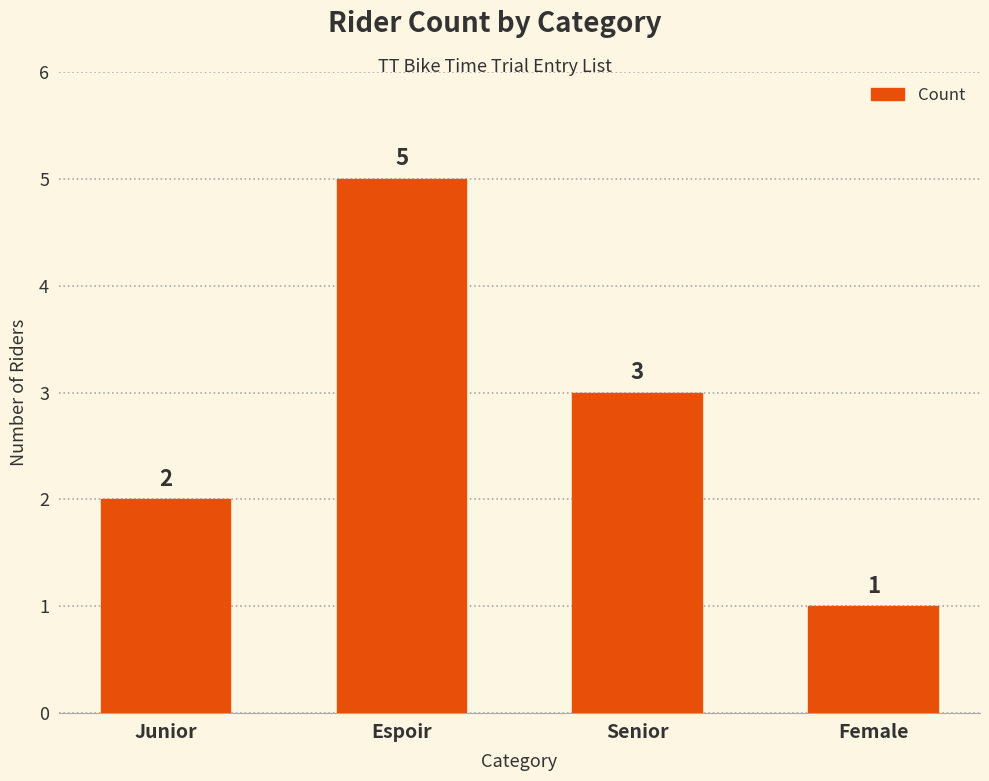

Approximately how many times larger is the value at Senior compared to Female?

3.0